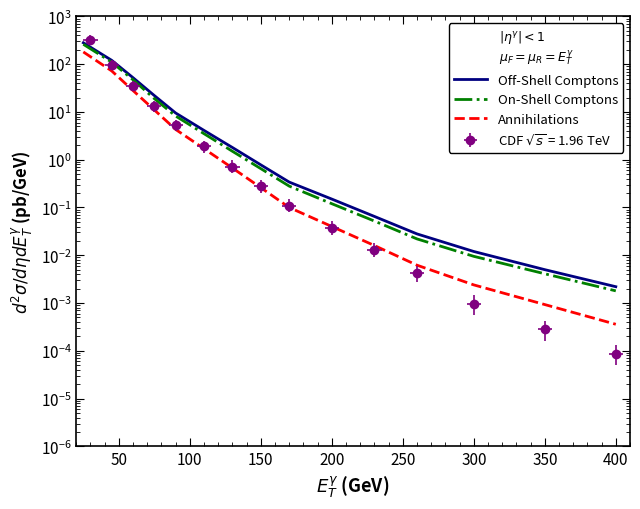

What is the difference between the maximum and minimum values in the Annihilations series?

180.0